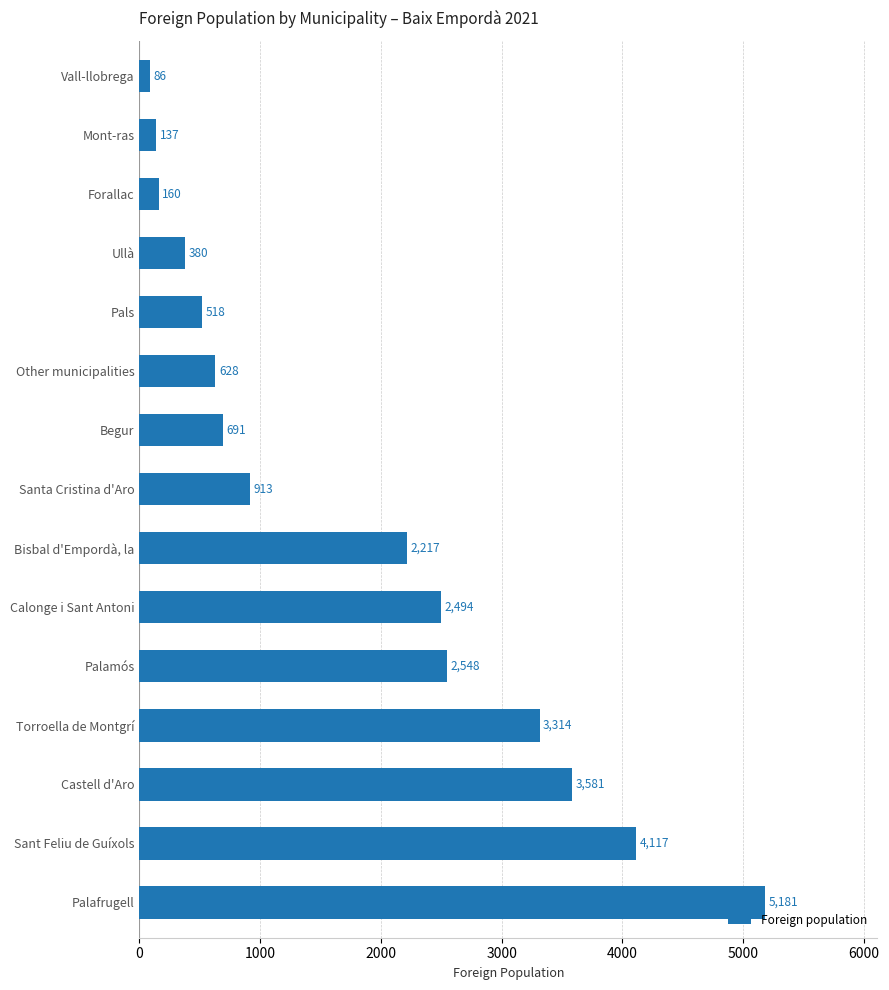

Where is the data nearest to the value 2633?

Palamós